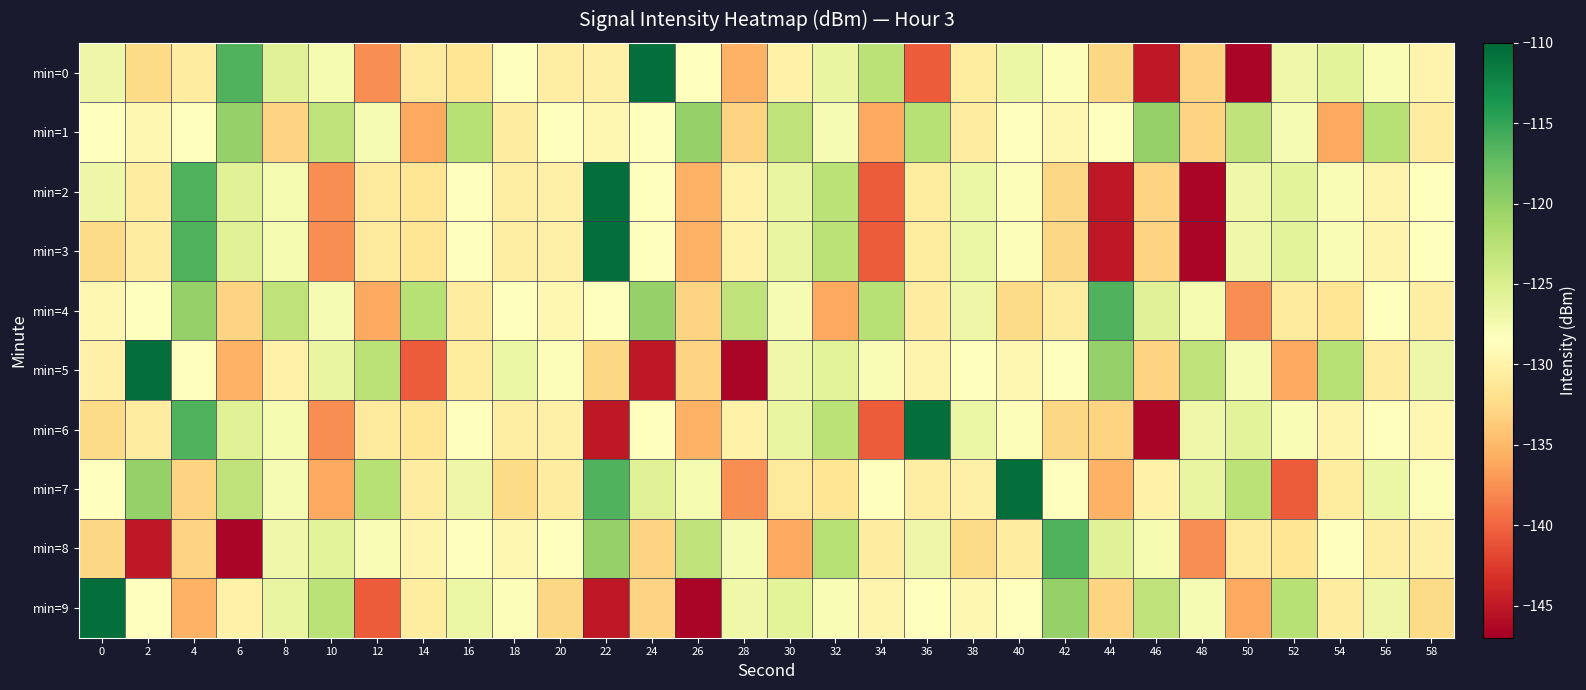

Reading left to right, extract all data points from this chart.

min=0: 0=-126.8	2=-132.5	4=-130.7	6=-116.4	8=-125.5	10=-127.6	12=-137.6	14=-130.9	16=-131.4	18=-128.6	20=-130.5	22=-130.2	24=-110.6	26=-128.5	28=-135.5	30=-130.0	32=-126.4	34=-122.6	36=-140.6	38=-130.7	40=-126.7	42=-128.2	44=-132.7	46=-145.1	48=-133.0	50=-146.4	52=-127.0	54=-125.9	56=-127.8	58=-129.7
min=1: 0=-128.5	2=-129.5	4=-128.6	6=-120.2	8=-133.0	10=-122.9	12=-127.7	14=-136.0	16=-122.3	18=-130.6	20=-128.5	22=-129.5	24=-128.6	26=-120.2	28=-133.0	30=-122.9	32=-127.7	34=-136.0	36=-122.3	38=-130.6	40=-128.5	42=-129.5	44=-128.6	46=-120.2	48=-133.0	50=-122.9	52=-127.7	54=-136.0	56=-122.3	58=-130.6
min=2: 0=-126.8	2=-130.7	4=-116.4	6=-125.5	8=-127.6	10=-137.6	12=-130.9	14=-131.4	16=-128.6	18=-130.5	20=-130.2	22=-110.6	24=-128.5	26=-135.5	28=-130.0	30=-126.4	32=-122.6	34=-140.6	36=-130.7	38=-126.7	40=-128.2	42=-132.7	44=-145.1	46=-133.0	48=-146.4	50=-127.0	52=-125.9	54=-127.8	56=-129.7	58=-128.5
min=3: 0=-132.5	2=-130.7	4=-116.4	6=-125.5	8=-127.6	10=-137.6	12=-130.9	14=-131.4	16=-128.6	18=-130.5	20=-130.2	22=-110.6	24=-128.5	26=-135.5	28=-130.0	30=-126.4	32=-122.6	34=-140.6	36=-130.7	38=-126.7	40=-128.2	42=-132.7	44=-145.1	46=-133.0	48=-146.4	50=-127.0	52=-125.9	54=-127.8	56=-129.7	58=-128.5
min=4: 0=-129.5	2=-128.6	4=-120.2	6=-133.0	8=-122.9	10=-127.7	12=-136.0	14=-122.3	16=-130.6	18=-128.5	20=-129.5	22=-128.6	24=-120.2	26=-133.0	28=-122.9	30=-127.7	32=-136.0	34=-122.3	36=-130.6	38=-126.8	40=-132.5	42=-130.7	44=-116.4	46=-125.5	48=-127.6	50=-137.6	52=-130.9	54=-131.4	56=-128.6	58=-130.5
min=5: 0=-130.2	2=-110.6	4=-128.5	6=-135.5	8=-130.0	10=-126.4	12=-122.6	14=-140.6	16=-130.7	18=-126.7	20=-128.2	22=-132.7	24=-145.1	26=-133.0	28=-146.4	30=-127.0	32=-125.9	34=-127.8	36=-129.7	38=-128.5	40=-129.5	42=-128.6	44=-120.2	46=-133.0	48=-122.9	50=-127.7	52=-136.0	54=-122.3	56=-130.6	58=-126.8
min=6: 0=-132.5	2=-130.7	4=-116.4	6=-125.5	8=-127.6	10=-137.6	12=-130.9	14=-131.4	16=-128.6	18=-130.5	20=-130.2	22=-145.1	24=-128.5	26=-135.5	28=-130.0	30=-126.4	32=-122.6	34=-140.6	36=-110.6	38=-126.7	40=-128.2	42=-132.7	44=-133.0	46=-146.4	48=-127.0	50=-125.9	52=-127.8	54=-129.7	56=-128.5	58=-129.5
min=7: 0=-128.6	2=-120.2	4=-133.0	6=-122.9	8=-127.7	10=-136.0	12=-122.3	14=-130.6	16=-126.8	18=-132.5	20=-130.7	22=-116.4	24=-125.5	26=-127.6	28=-137.6	30=-130.9	32=-131.4	34=-128.6	36=-130.5	38=-130.2	40=-110.6	42=-128.5	44=-135.5	46=-130.0	48=-126.4	50=-122.6	52=-140.6	54=-130.7	56=-126.7	58=-128.2
min=8: 0=-132.7	2=-145.1	4=-133.0	6=-146.4	8=-127.0	10=-125.9	12=-127.8	14=-129.7	16=-128.5	18=-129.5	20=-128.6	22=-120.2	24=-133.0	26=-122.9	28=-127.7	30=-136.0	32=-122.3	34=-130.6	36=-126.8	38=-132.5	40=-130.7	42=-116.4	44=-125.5	46=-127.6	48=-137.6	50=-130.9	52=-131.4	54=-128.6	56=-130.5	58=-130.2
min=9: 0=-110.6	2=-128.5	4=-135.5	6=-130.0	8=-126.4	10=-122.6	12=-140.6	14=-130.7	16=-126.7	18=-128.2	20=-132.7	22=-145.1	24=-133.0	26=-146.4	28=-127.0	30=-125.9	32=-127.8	34=-129.7	36=-128.5	38=-129.5	40=-128.6	42=-120.2	44=-133.0	46=-122.9	48=-127.7	50=-136.0	52=-122.3	54=-130.6	56=-126.8	58=-132.5